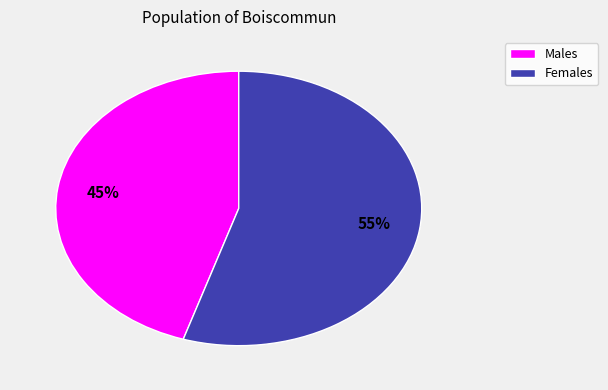

How many segments does this pie chart have?

2